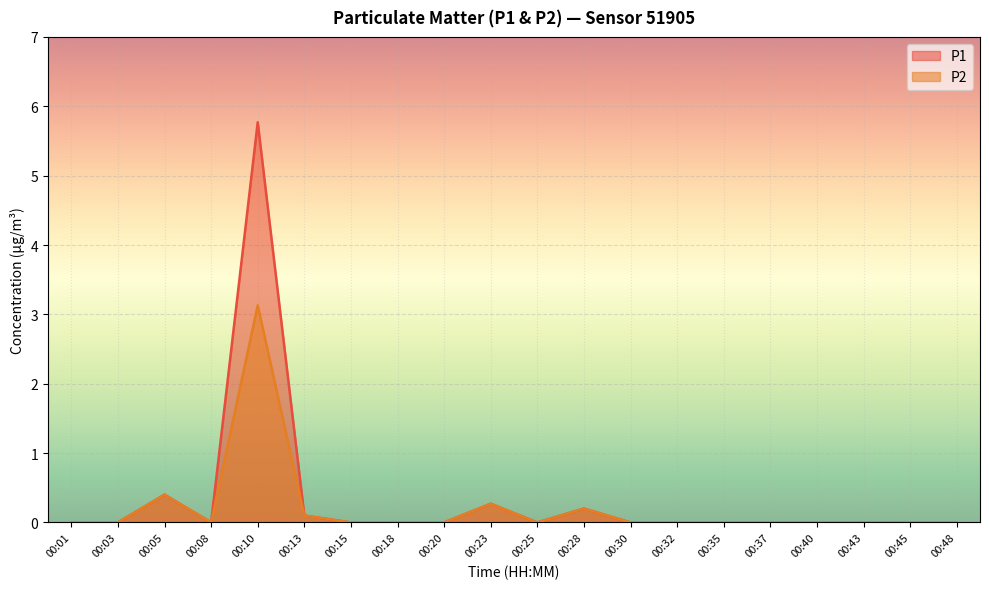

What is the difference between the second highest and minimum values in the P1 series?

0.4